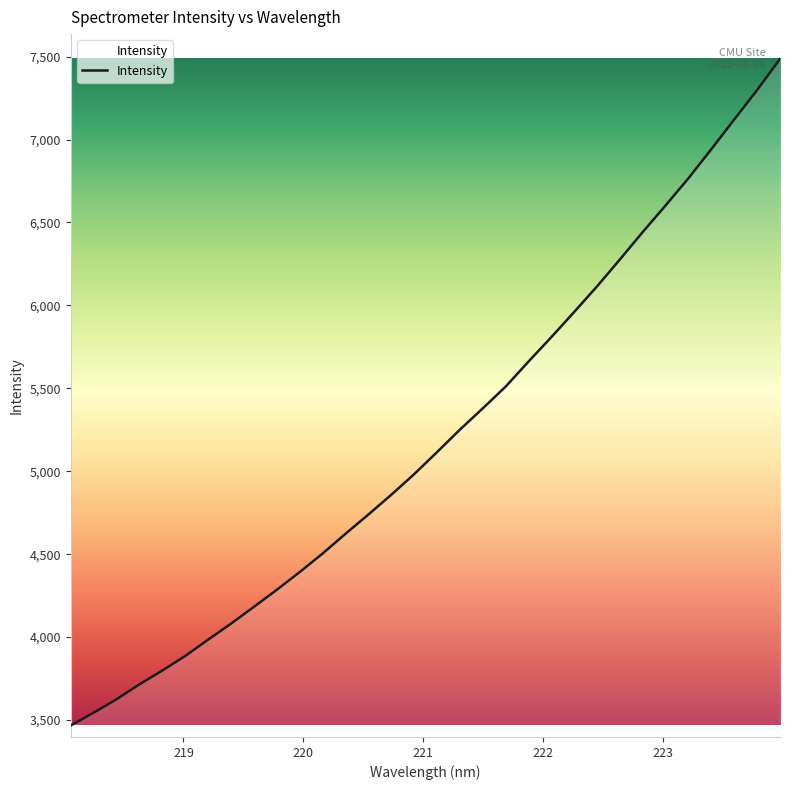

What is the greatest value displayed?

7486.2